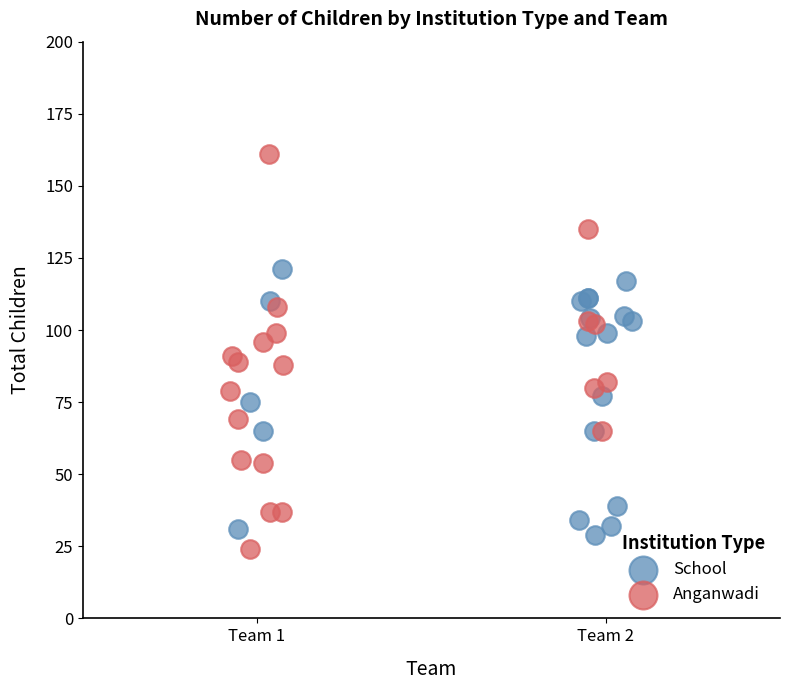

Which series reaches the minimum Y coordinate?

Anganwadi